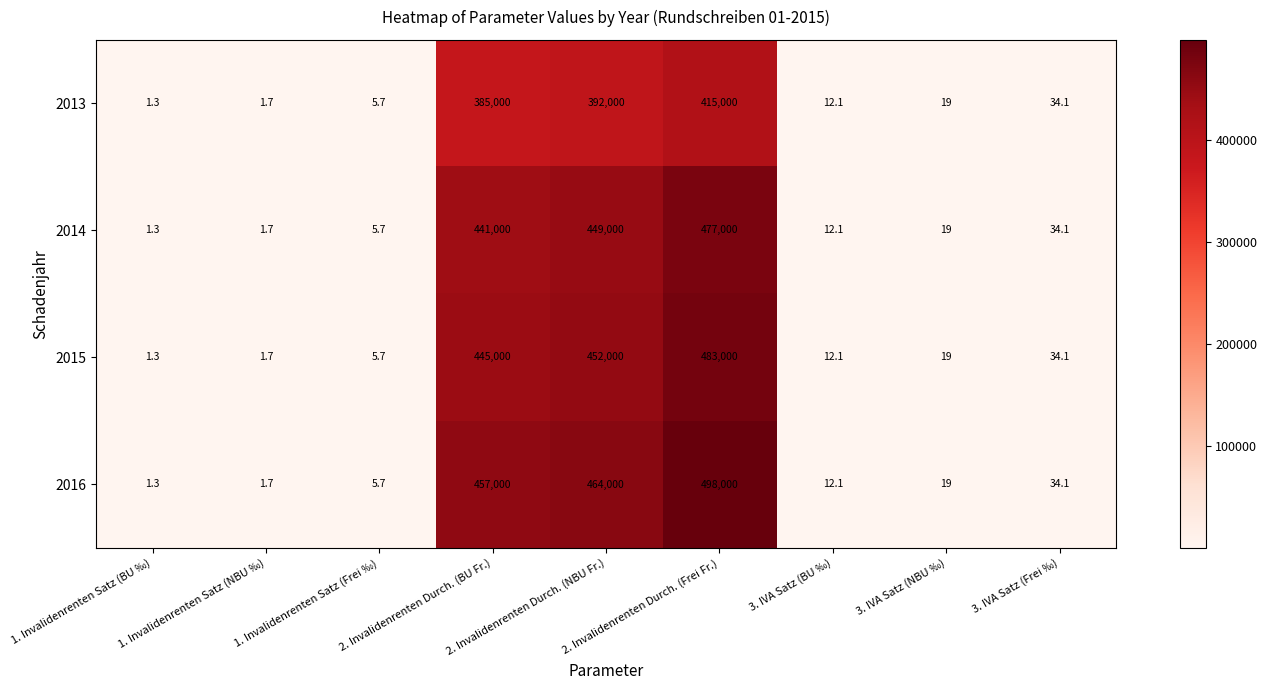

The value of 2013 at 1. Invalidenrenten Satz (Frei ‰) is 1.5. True or false?

False